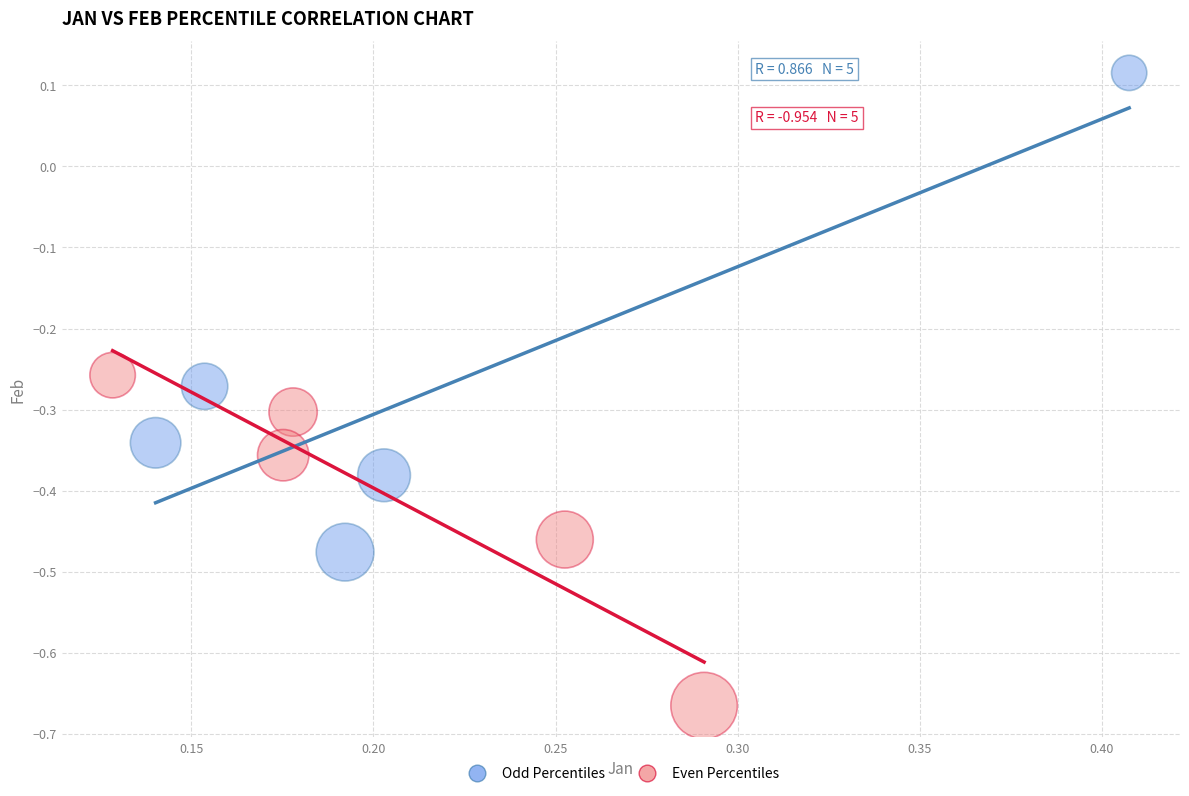

Which series contains the highest Y value?

Odd Percentiles